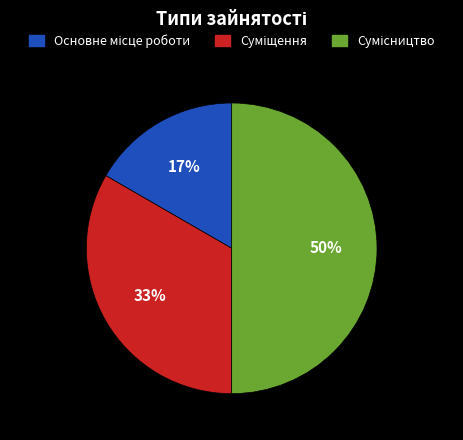

To the nearest percent, what is the difference between the largest and smallest slice percentages?

33%